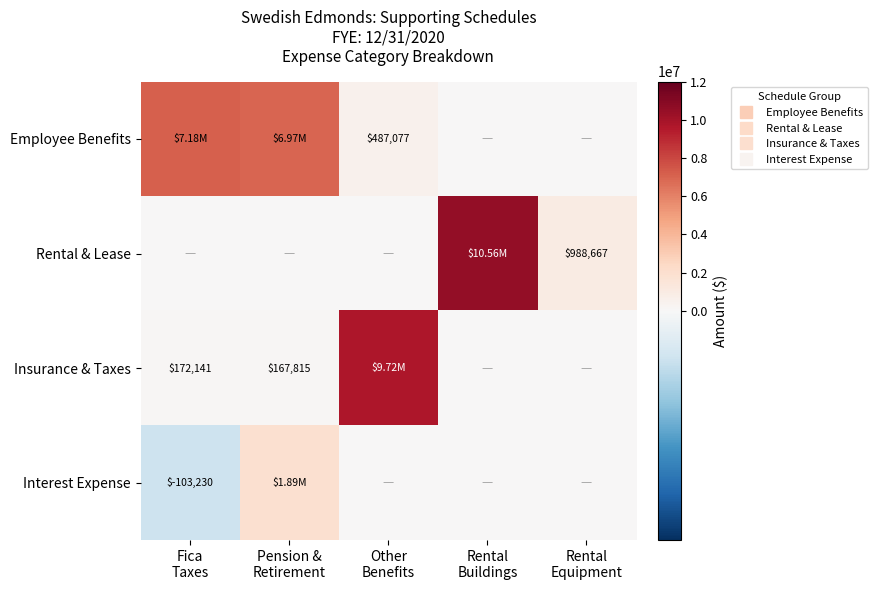

List the labels in order of Interest Expense value, smallest first.

Fica Taxes, Other Benefits, Rental Buildings, Rental Equipment, Pension & Retirement